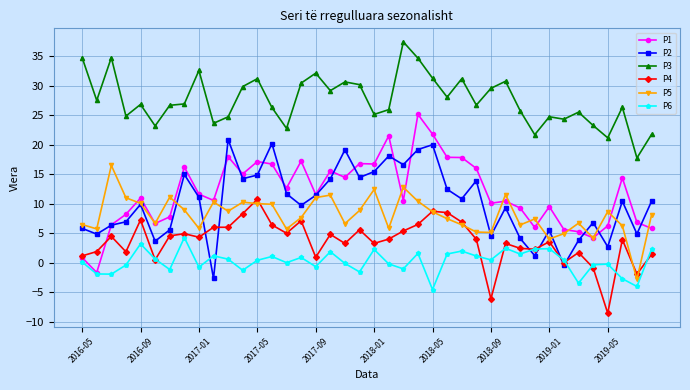

List the series in order of their peak value, lowest first.

P6, P4, P5, P2, P1, P3